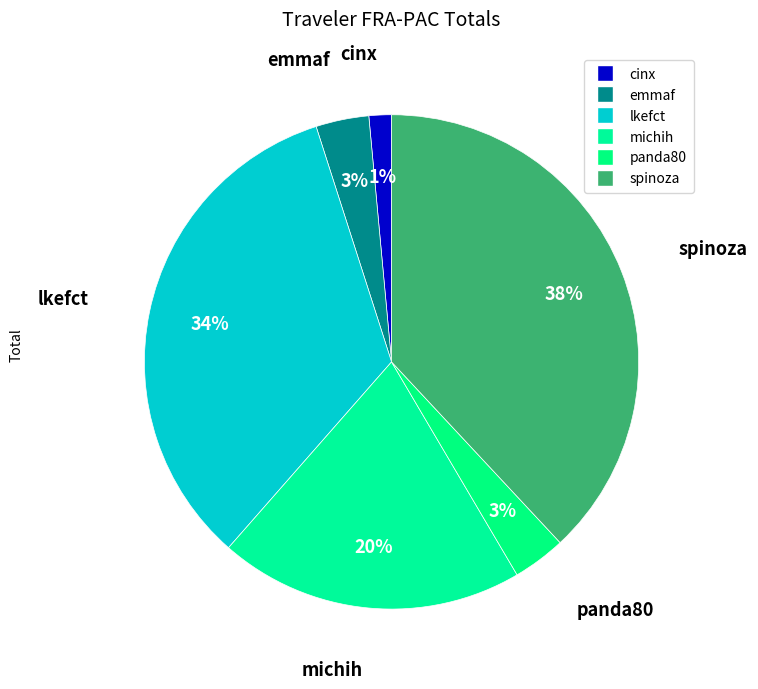

Count the number of slices in the pie.

6